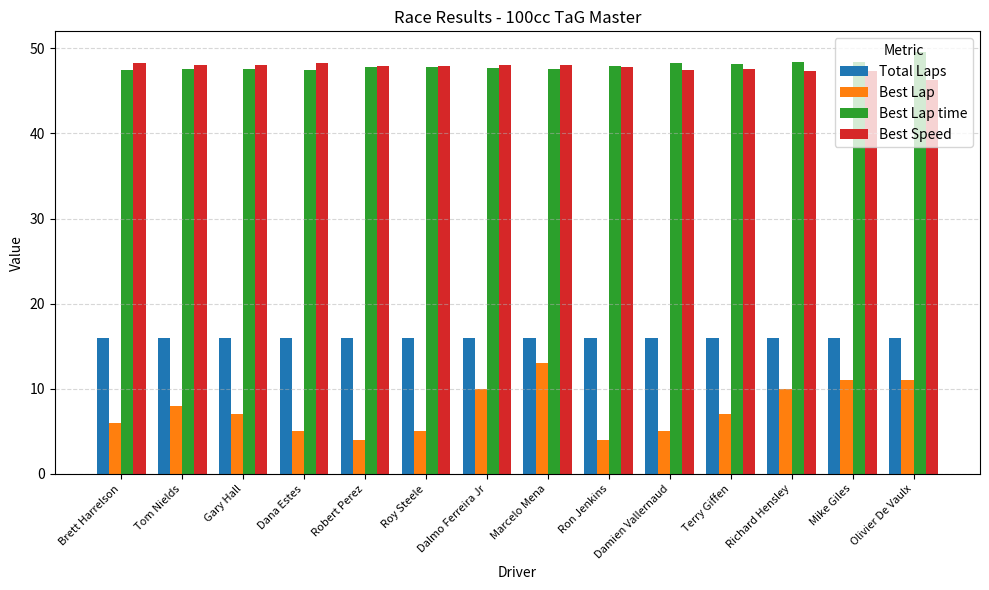

Which series has the largest range (max minus min)?

Best Lap